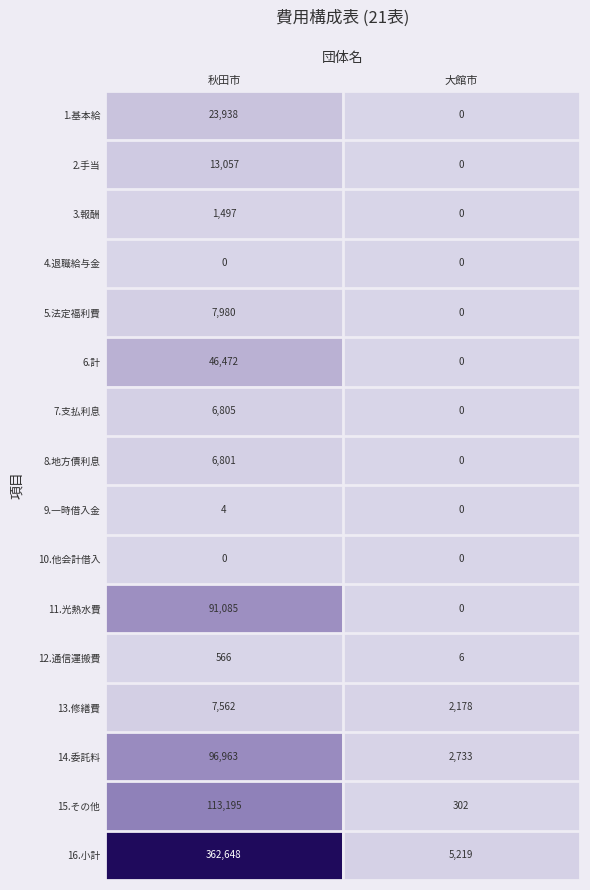

What is the total value across all series at 大館市?

10438